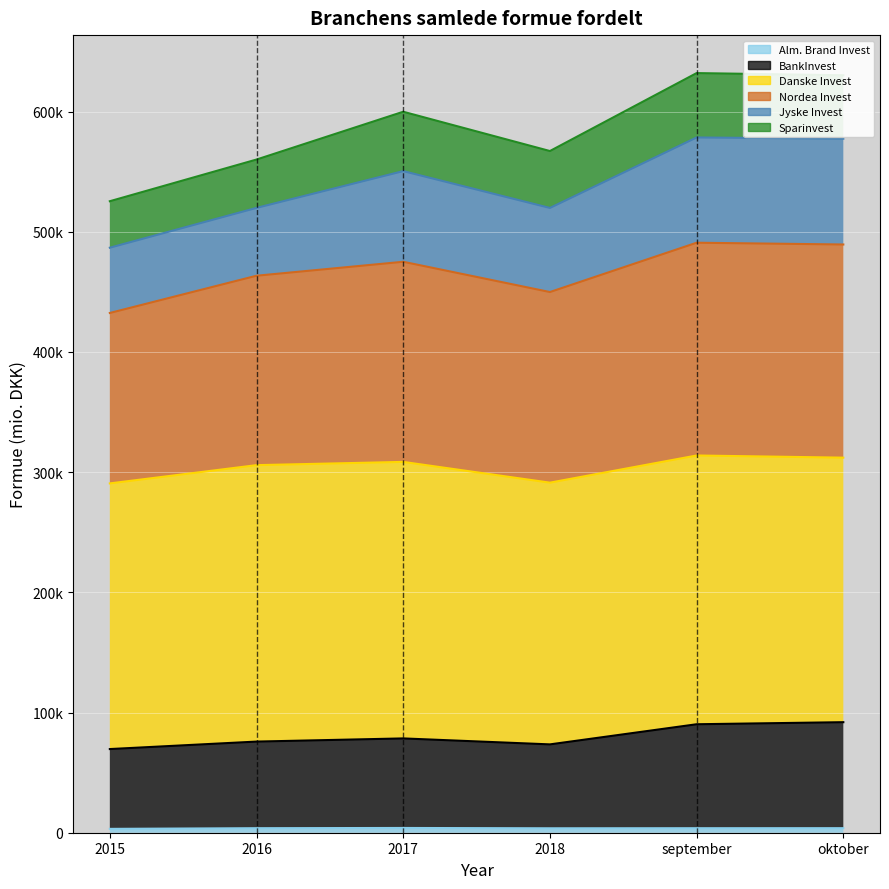

What is the smallest value displayed?

3210.0